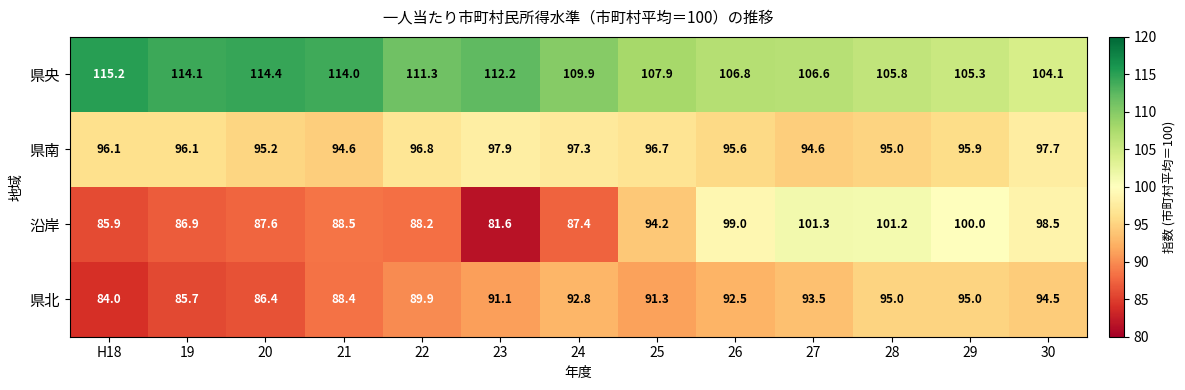

What is the sum of all 県南 values?

1249.5